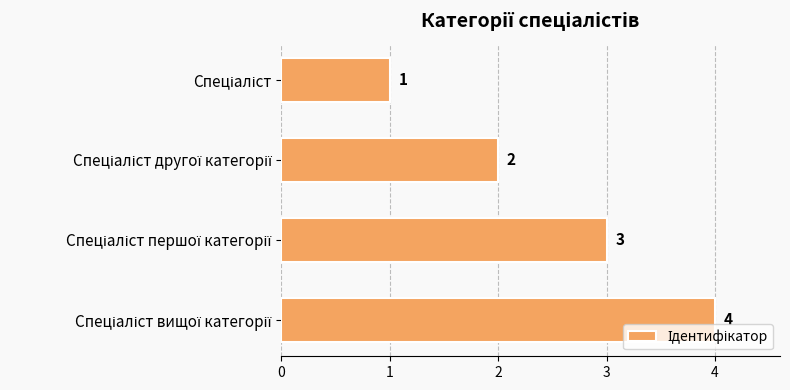

What is the value of the 2nd bar from the top?

2